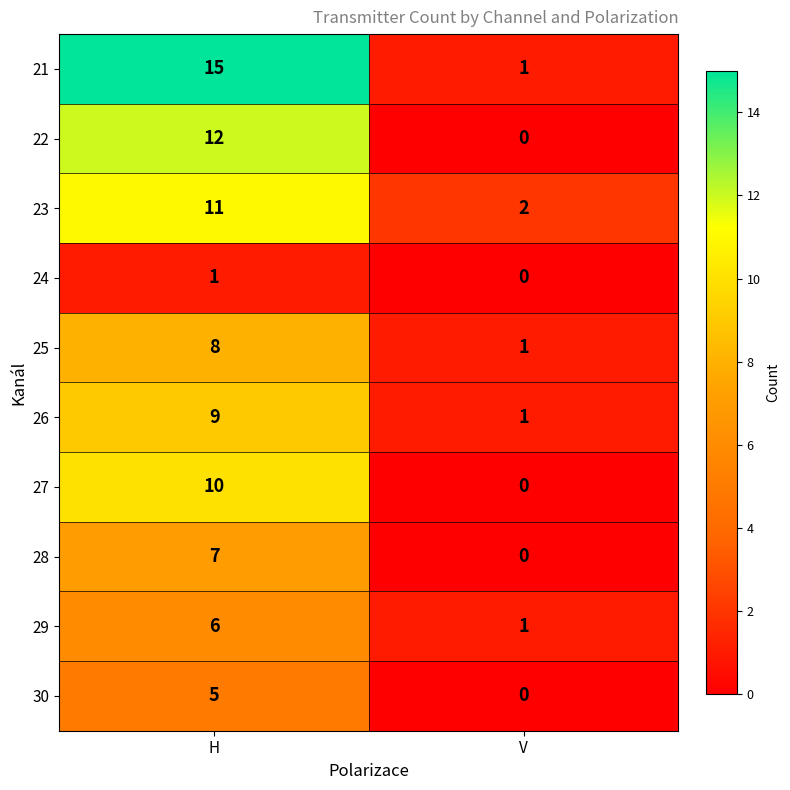

The value of 24 at H is 1. True or false?

True